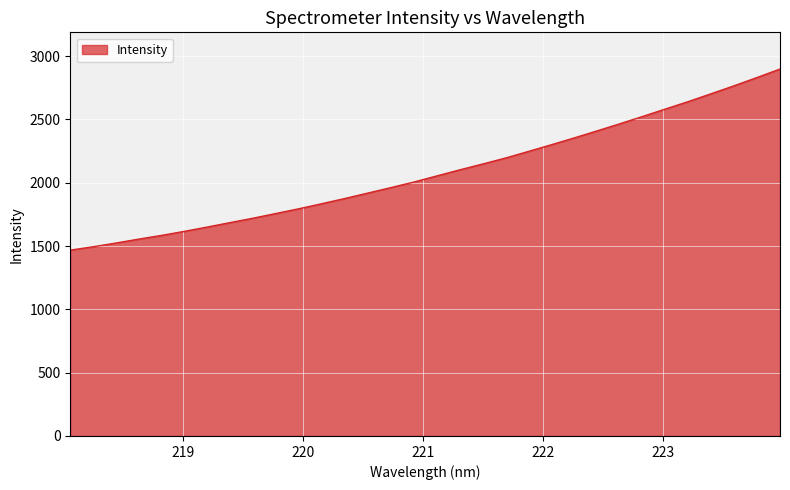

What is the difference between the maximum and minimum values?

1430.3